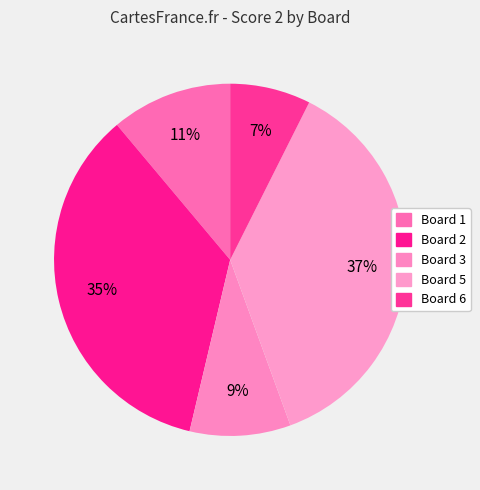

What is the largest slice in the pie chart?

Board 5